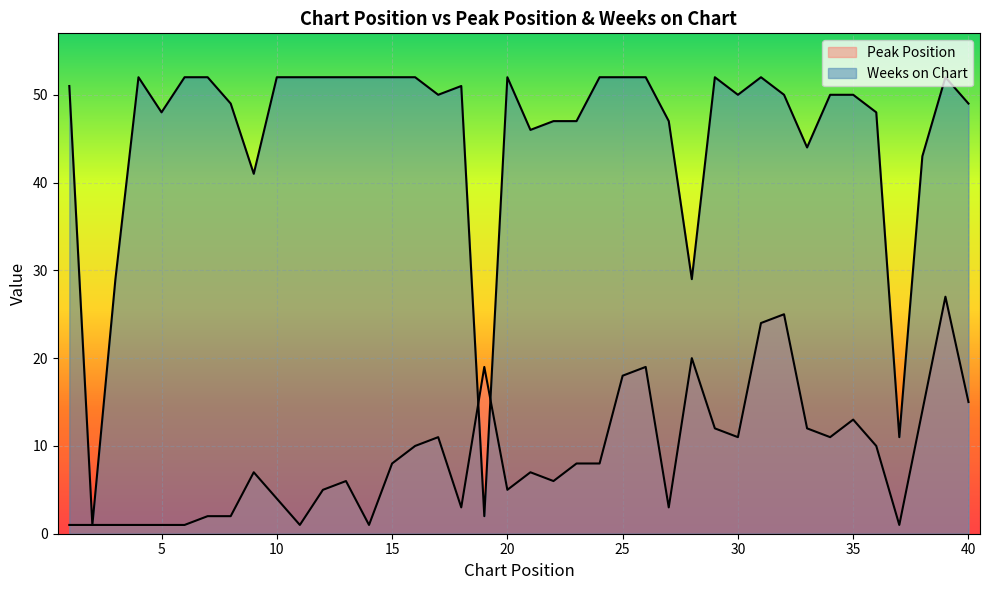

Where do Peak Position and Weeks on Chart first cross each other?

18 and 19